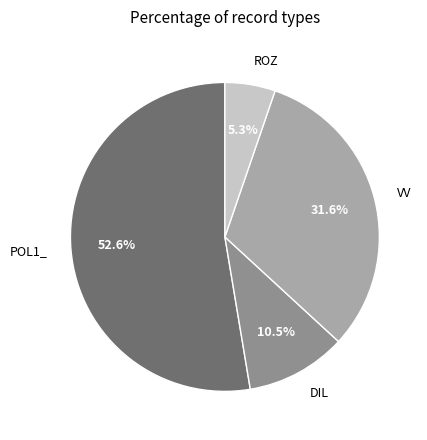

Is there a majority slice in this chart?

Yes